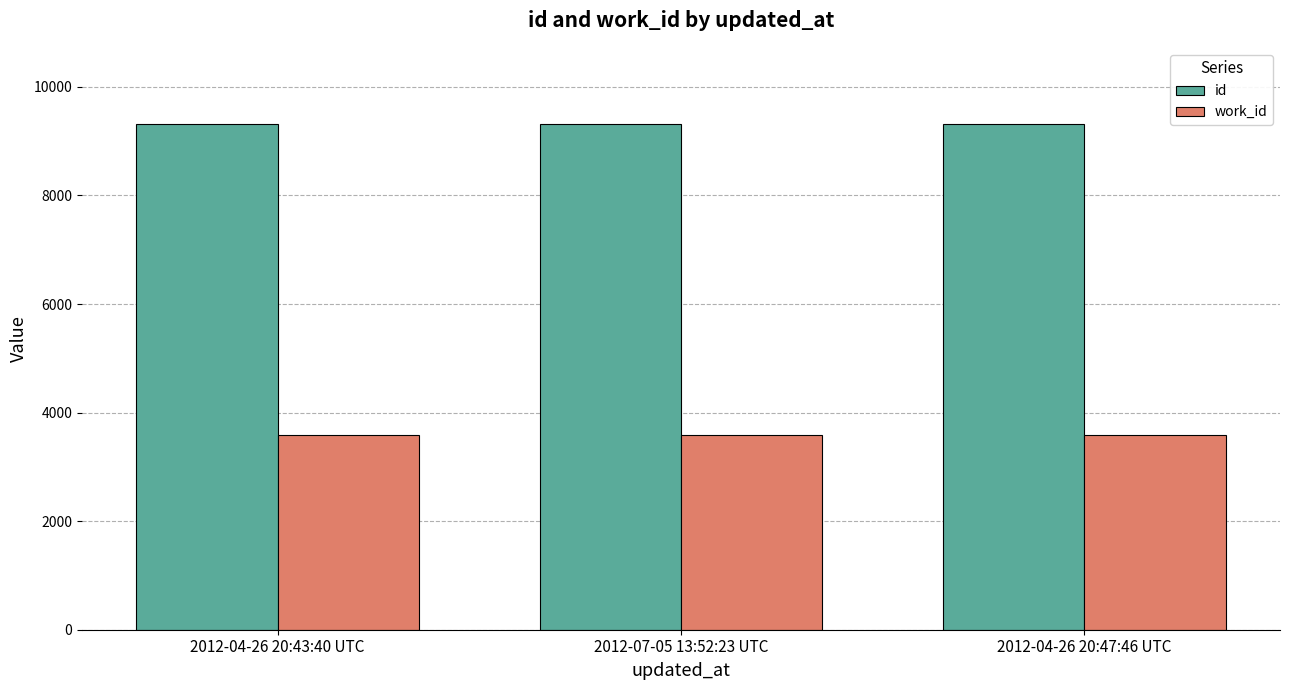

What position from the right is 2012-07-05 13:52:23 UTC?

2